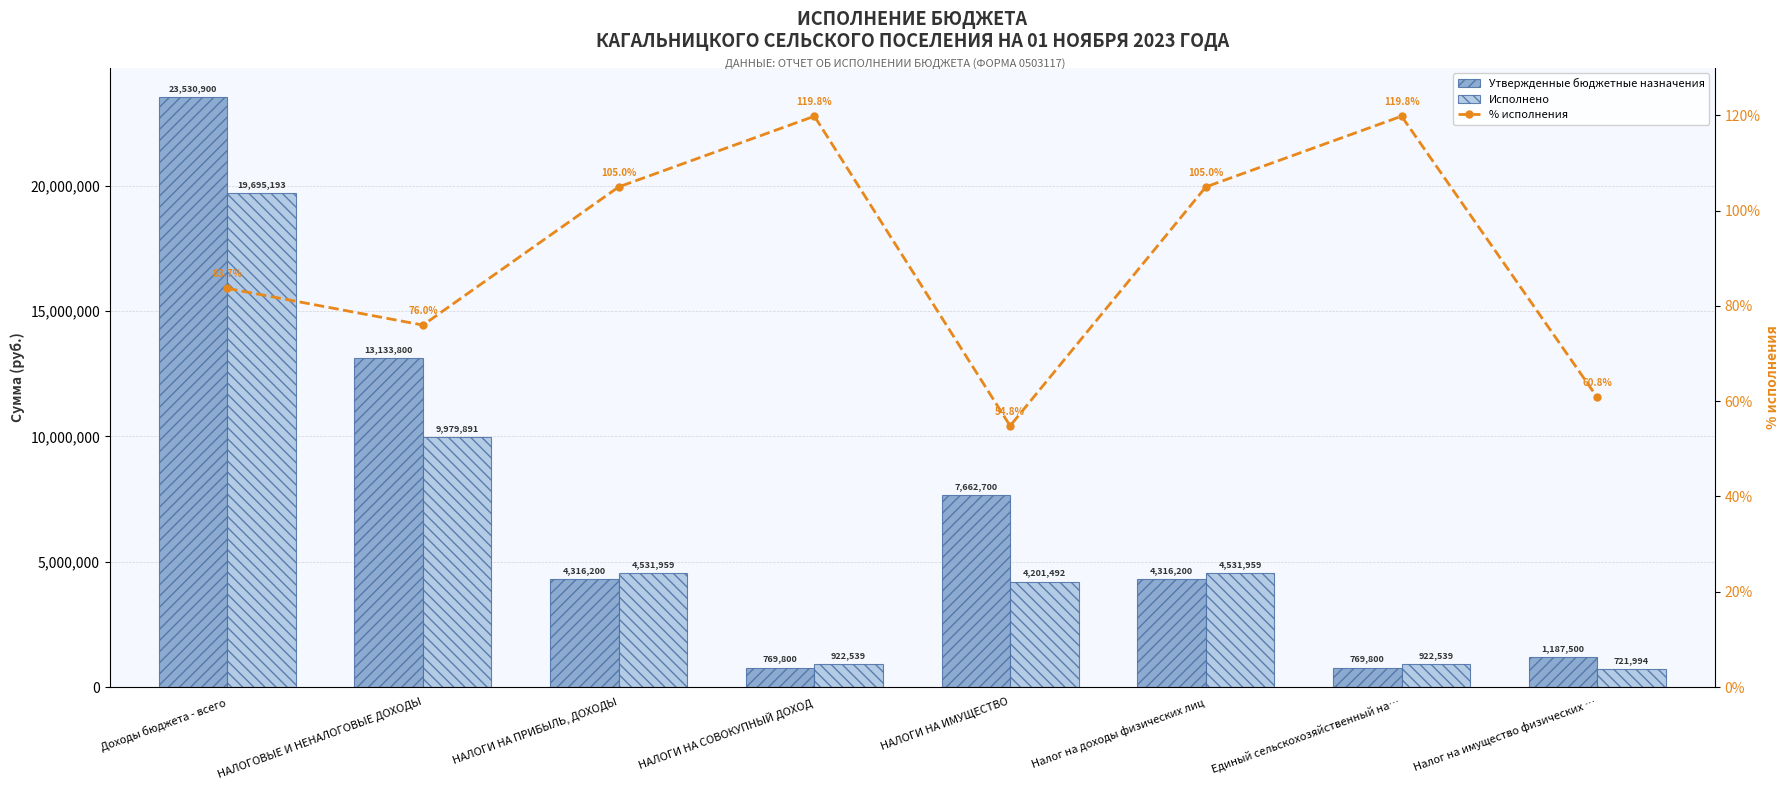

How many data points does each series have?

8